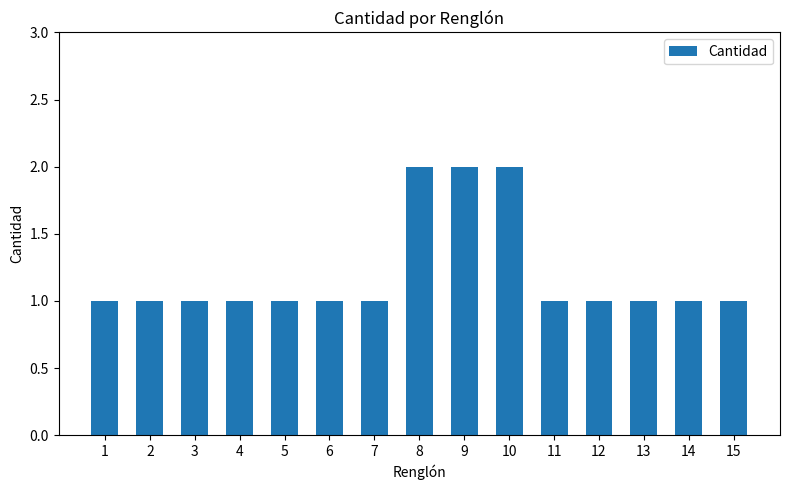

How many series are shown in this chart?

1